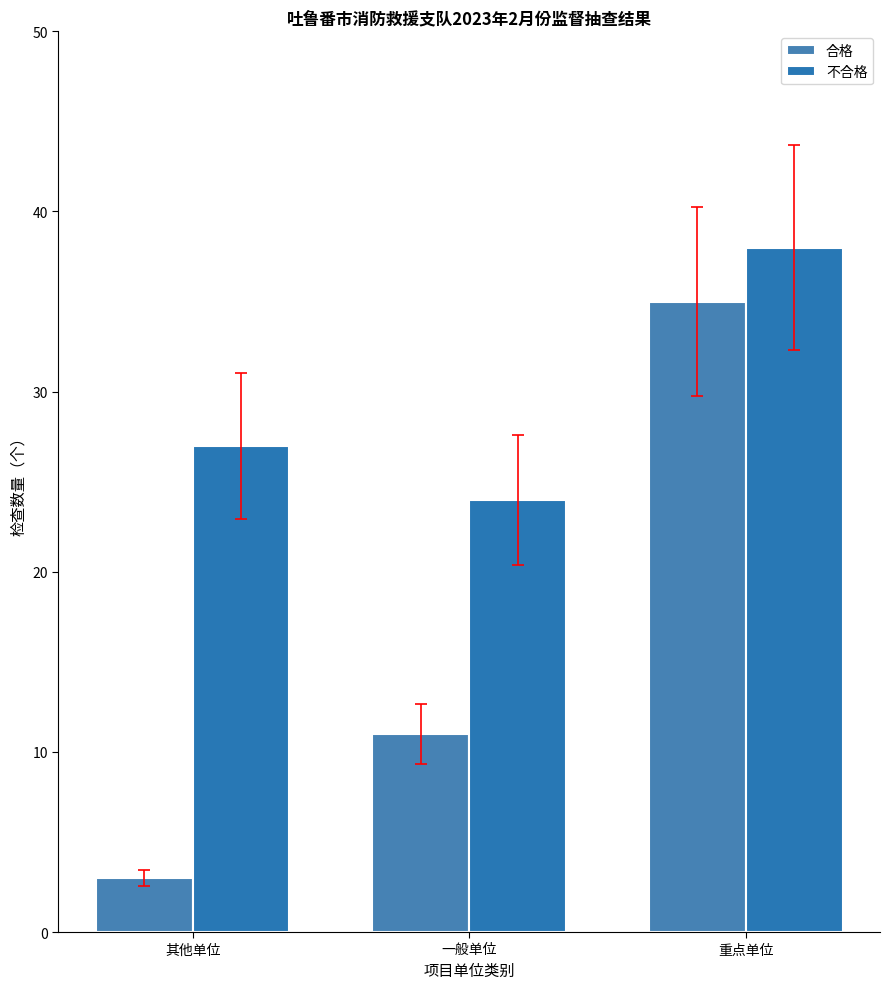

How many groups of bars are there?

3